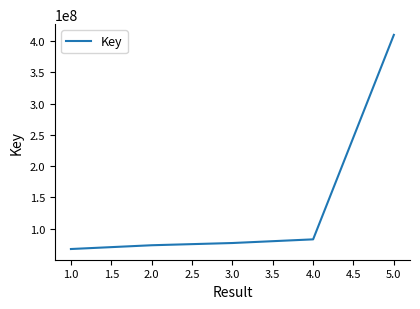

The value at 3.0 is 130300415. True or false?

False